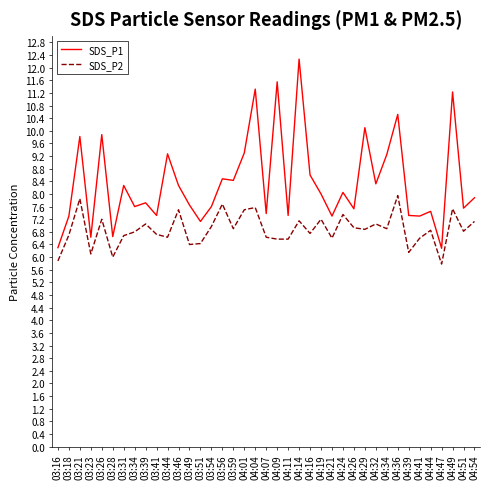

List the series in order of their peak value, lowest first.

SDS_P2, SDS_P1